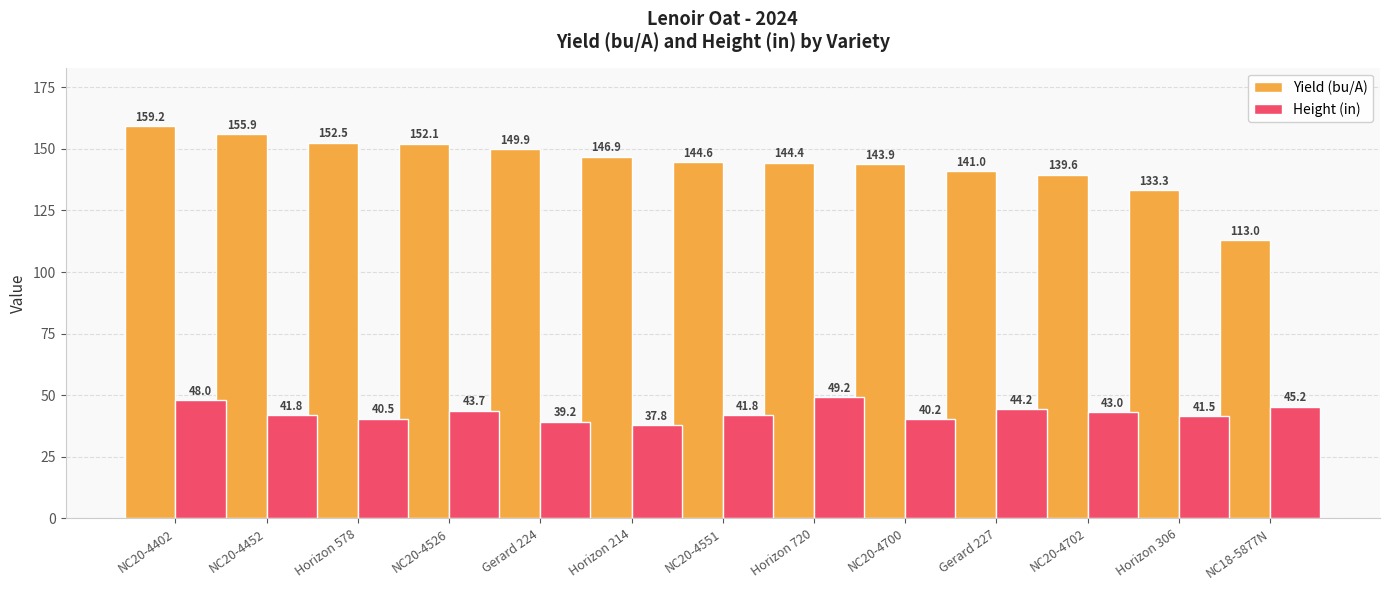

Which series changed the most between Horizon 214 and Horizon 720?

Height (in)